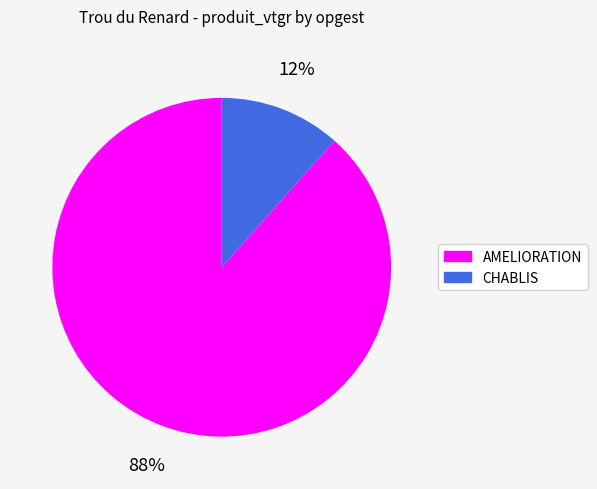

Is there any slice that represents more than half of the pie?

Yes